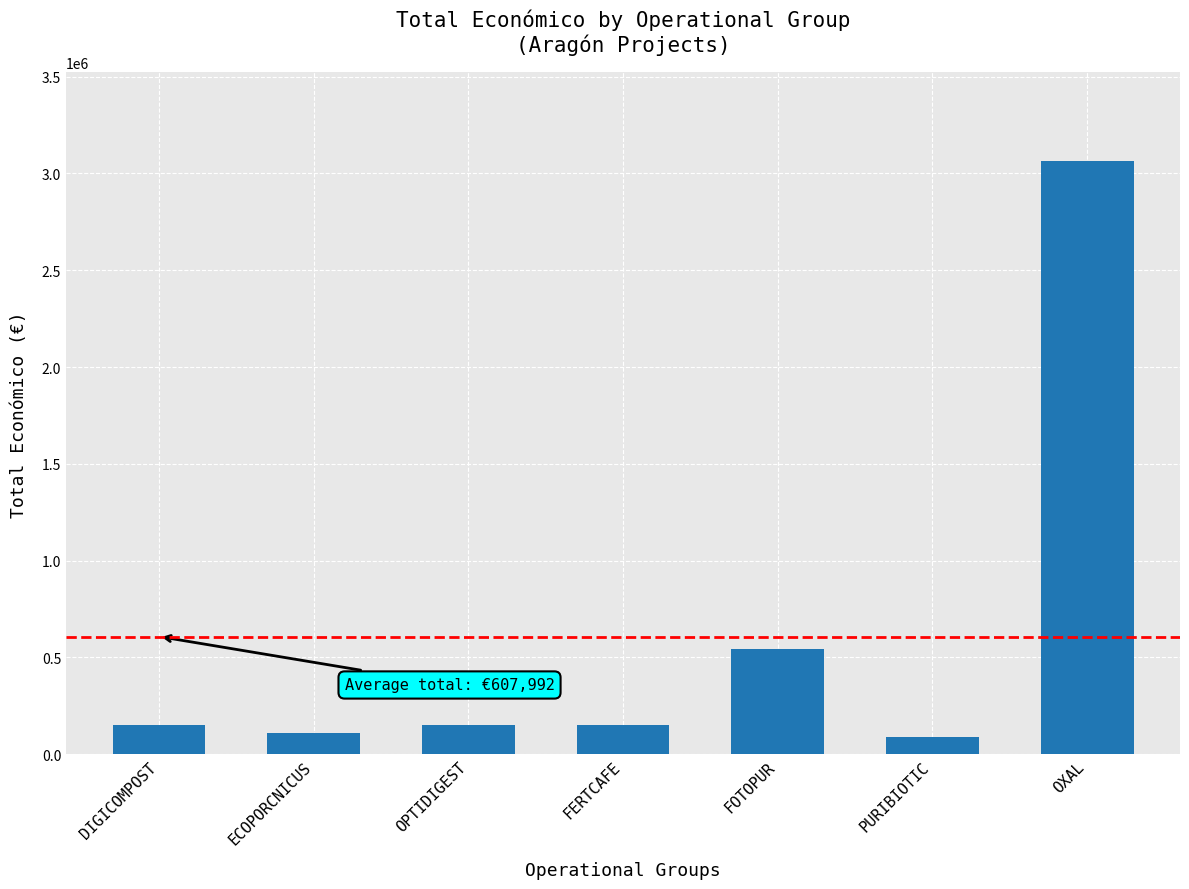

What is the difference between the maximum and minimum values?

2974711